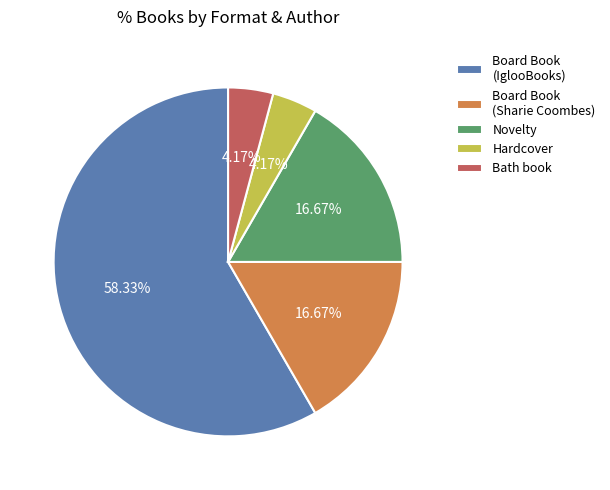

What is the largest slice in the pie chart?

Board Book (IglooBooks)